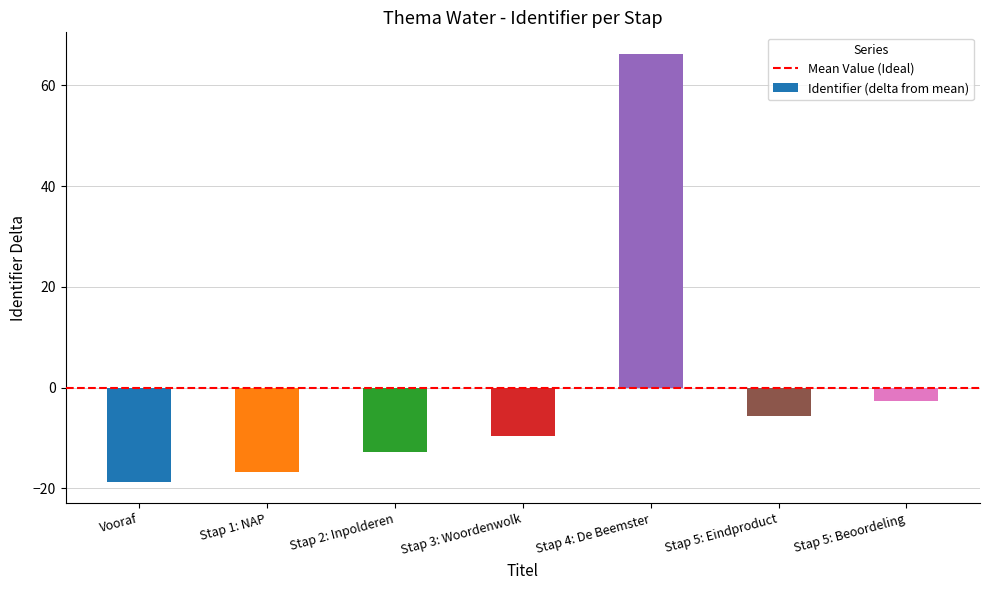

What is the difference between the maximum and minimum values?

85.0